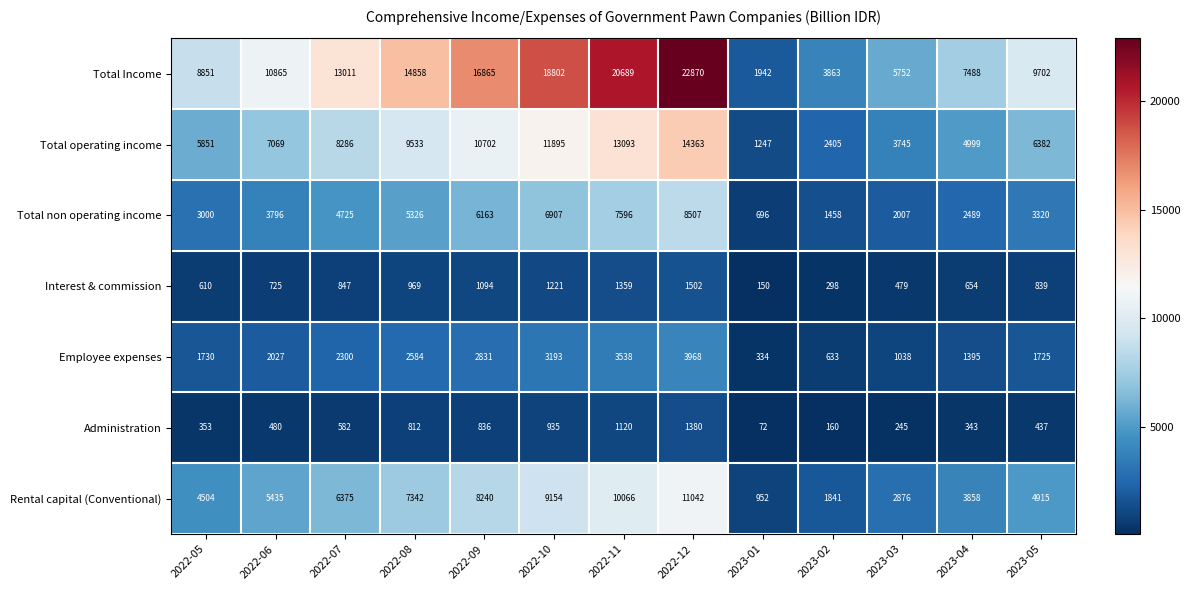

Which series changed the most between 2023-02 and 2023-04?

Total Income